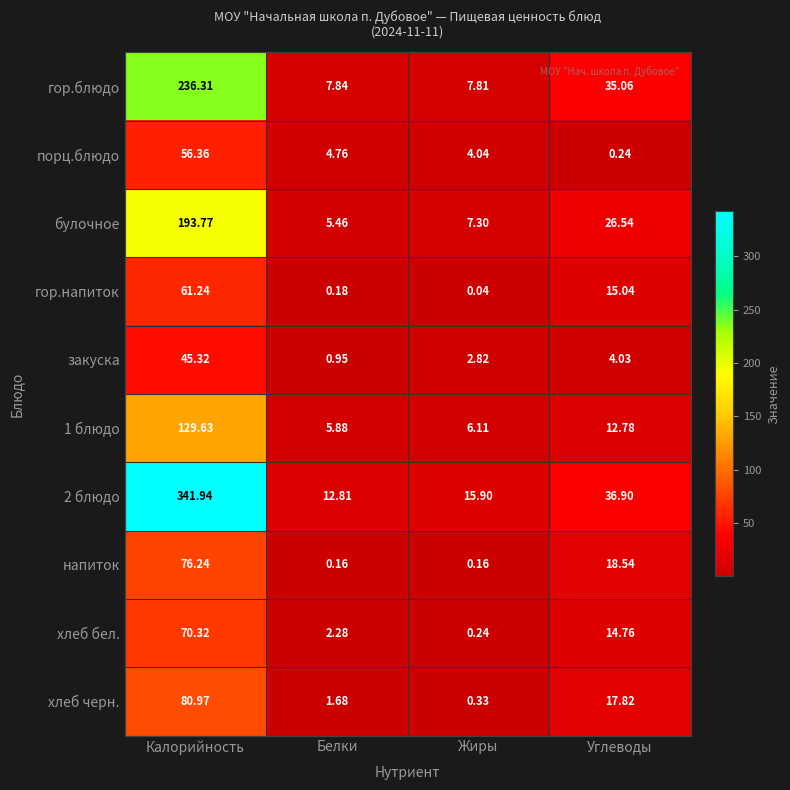

Which series has the largest range (max minus min)?

2 блюдо